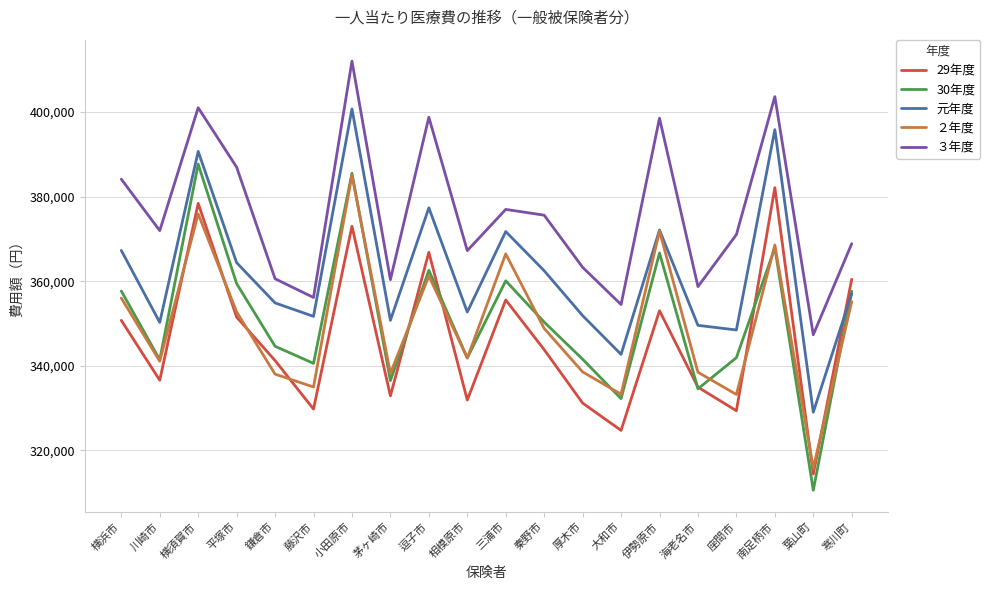

In 29年度, how many points are lower than both neighbors (excluding endpoints)?

7